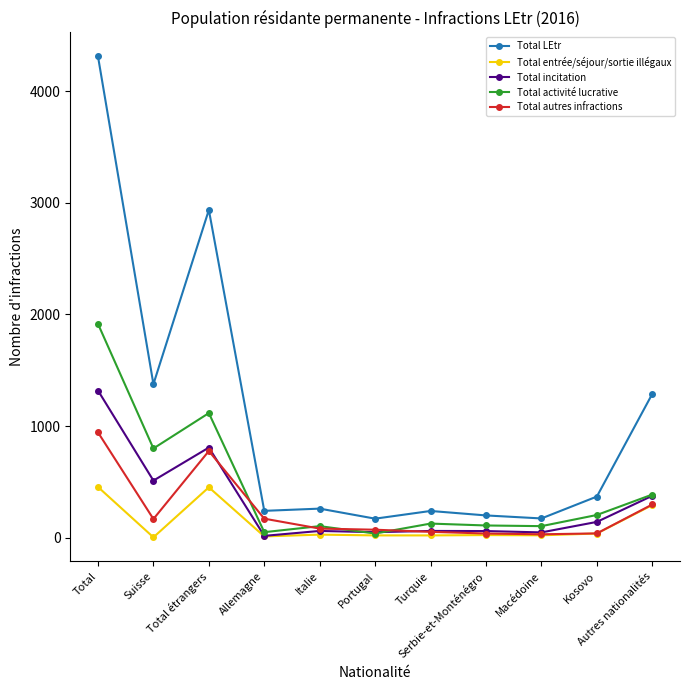

Does the chart display data point markers on the line(s)?

Yes